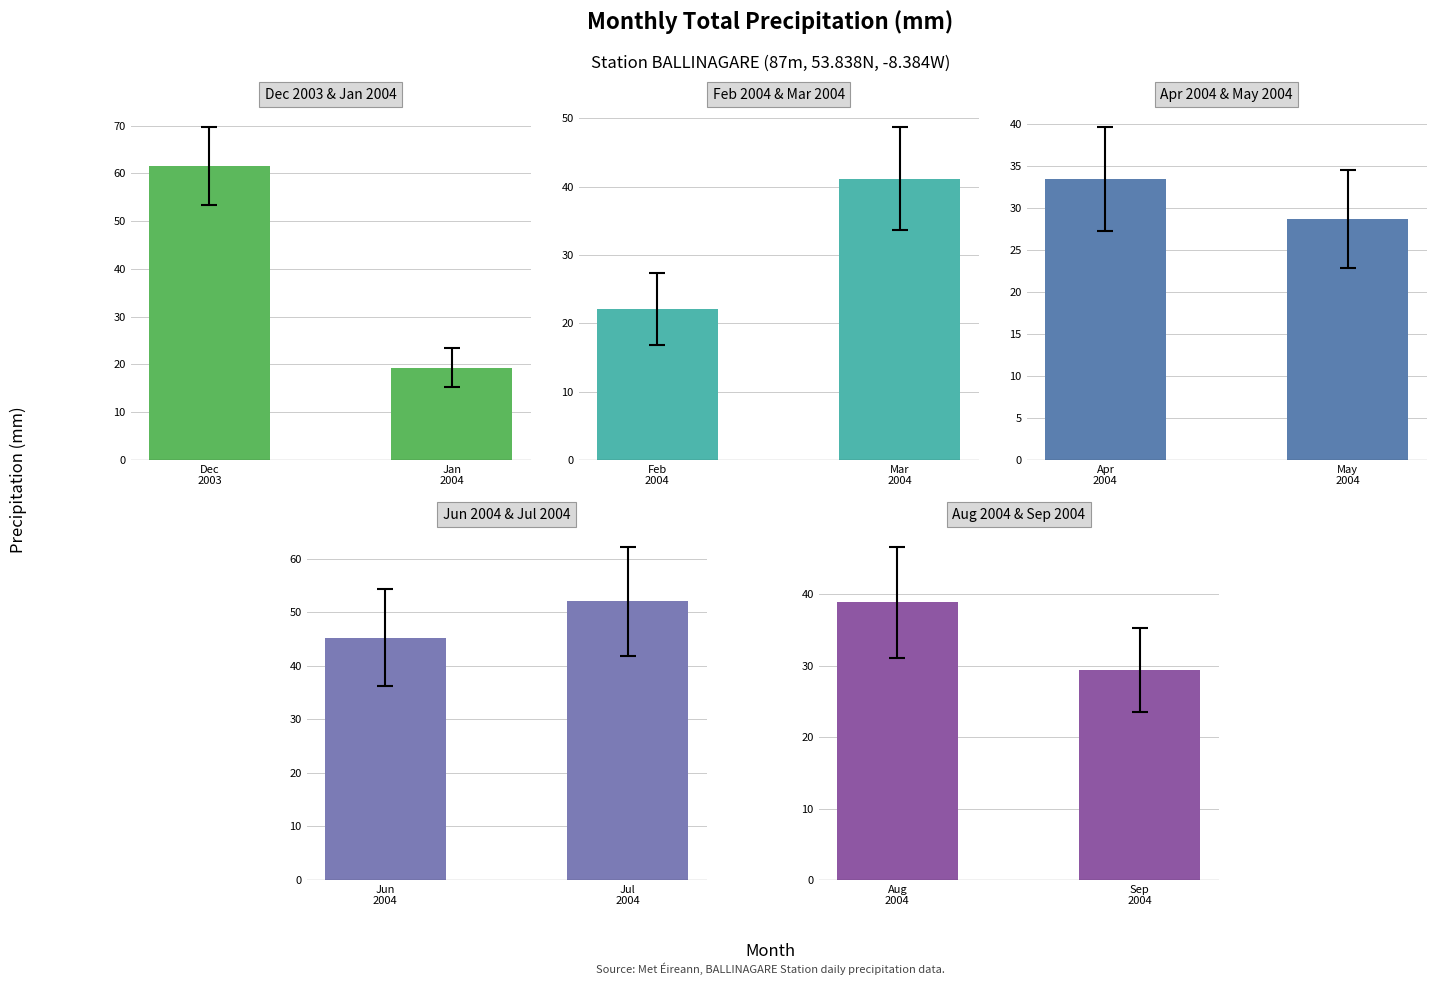

At which category is the sum across all series the highest?

Dec
2003